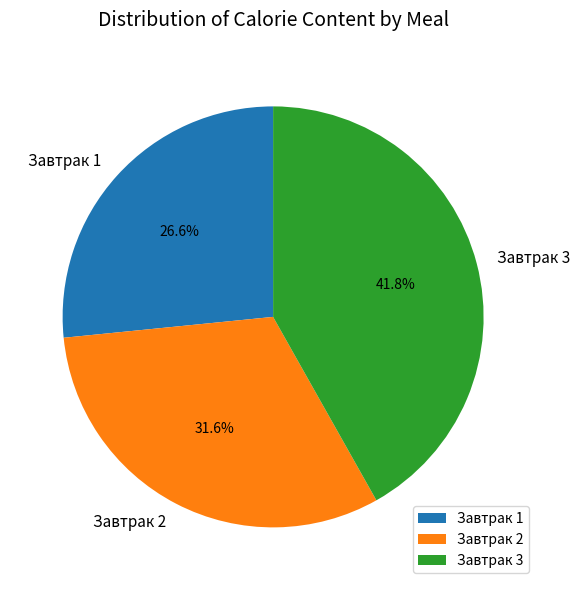

Between Завтрак 1 and Завтрак 2, which is larger?

Завтрак 2